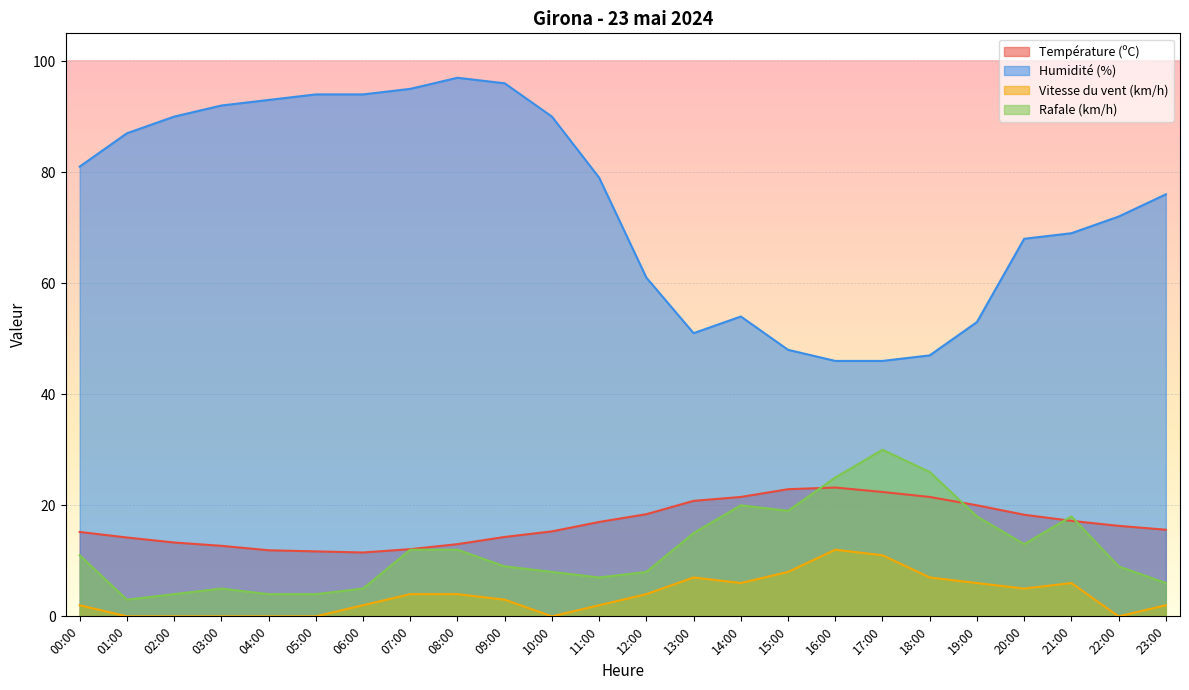

At which label does Température (ºC) reach its minimum?

06:00